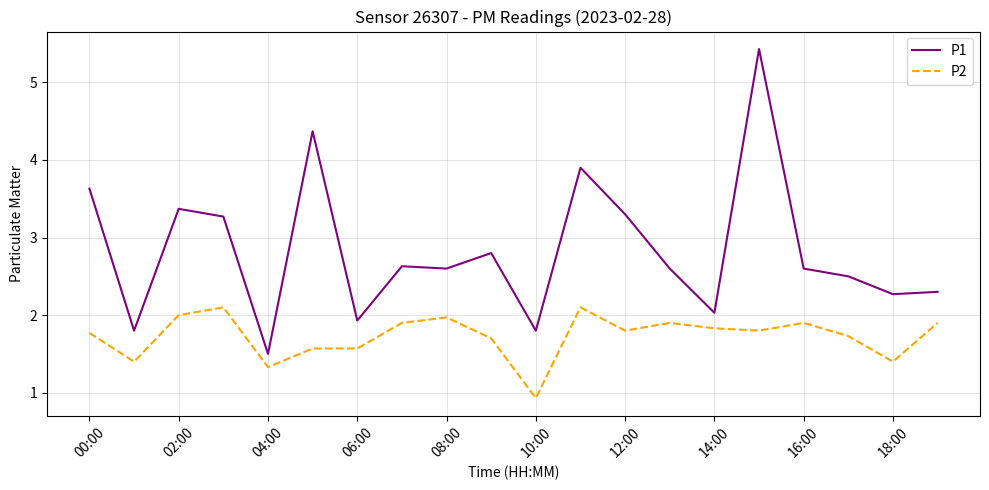

Which series has the largest range (max minus min)?

P1